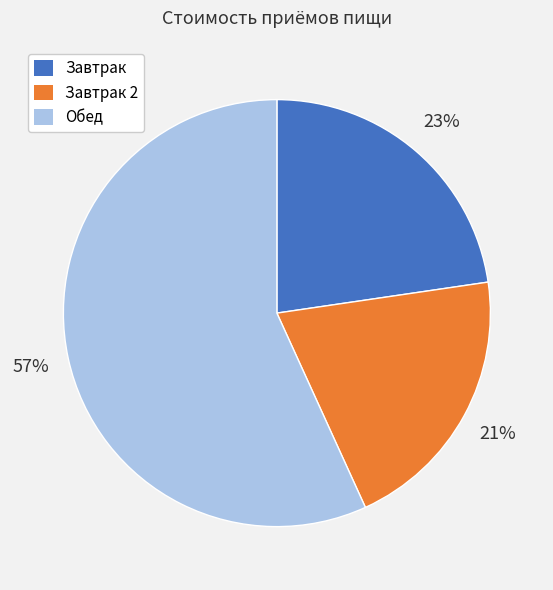

True or false: Обед accounts for 47% of the total.

False